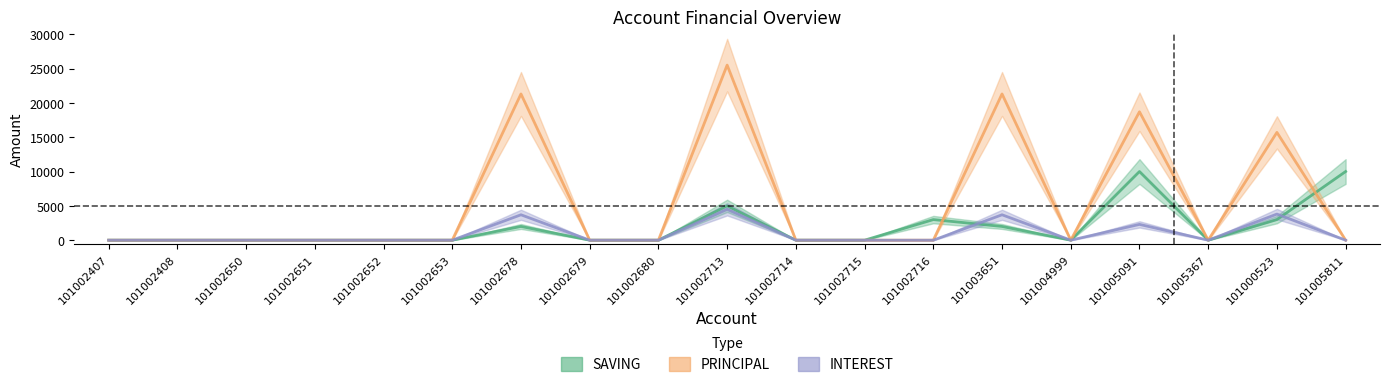

True or false: PRINCIPAL has a value of 24253 at 101000523.

False